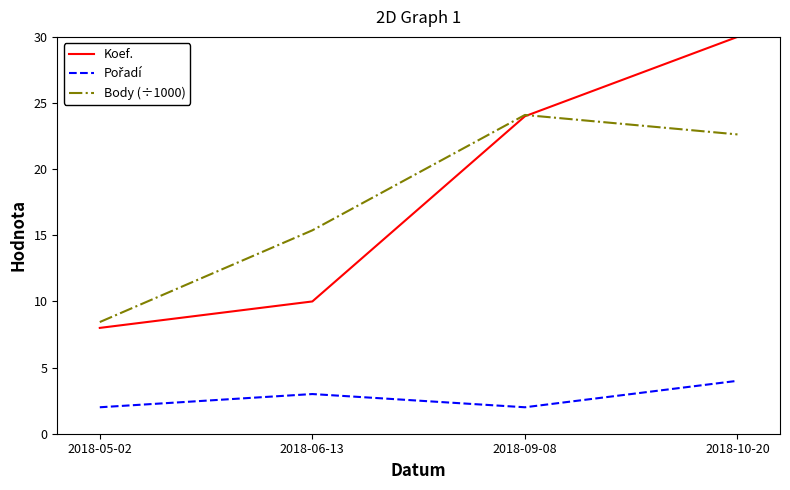

What position from the right is 2018-10-20?

1